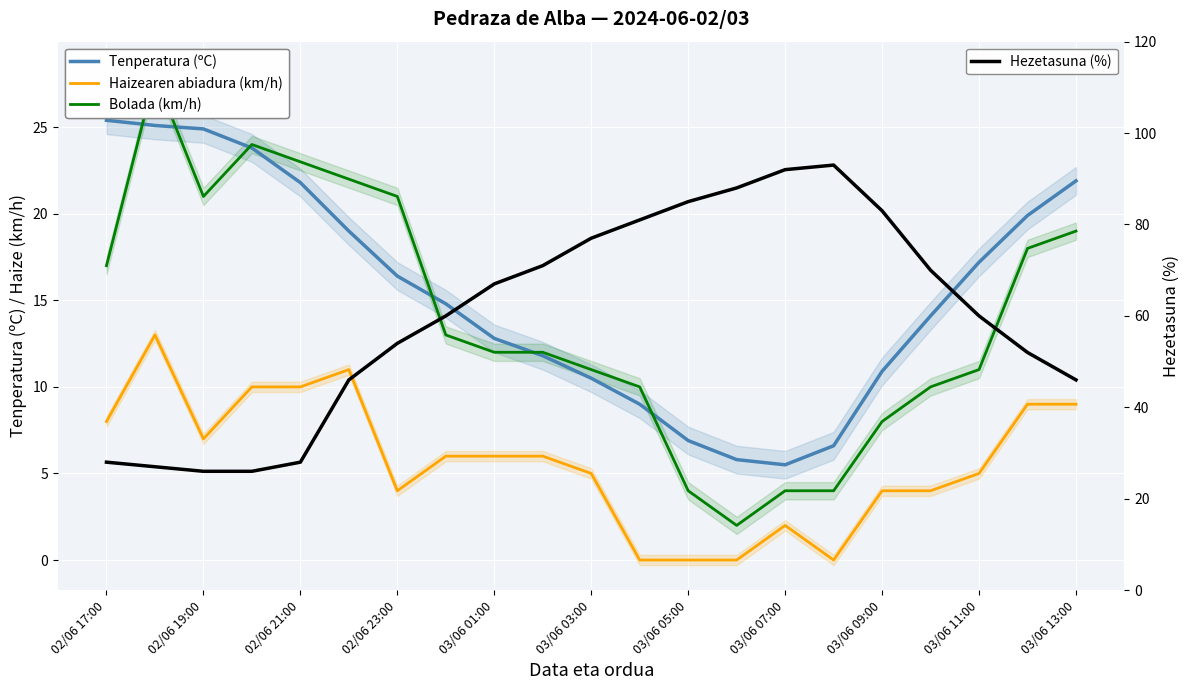

What is the total value across all series at 03/06 07:00?

103.5